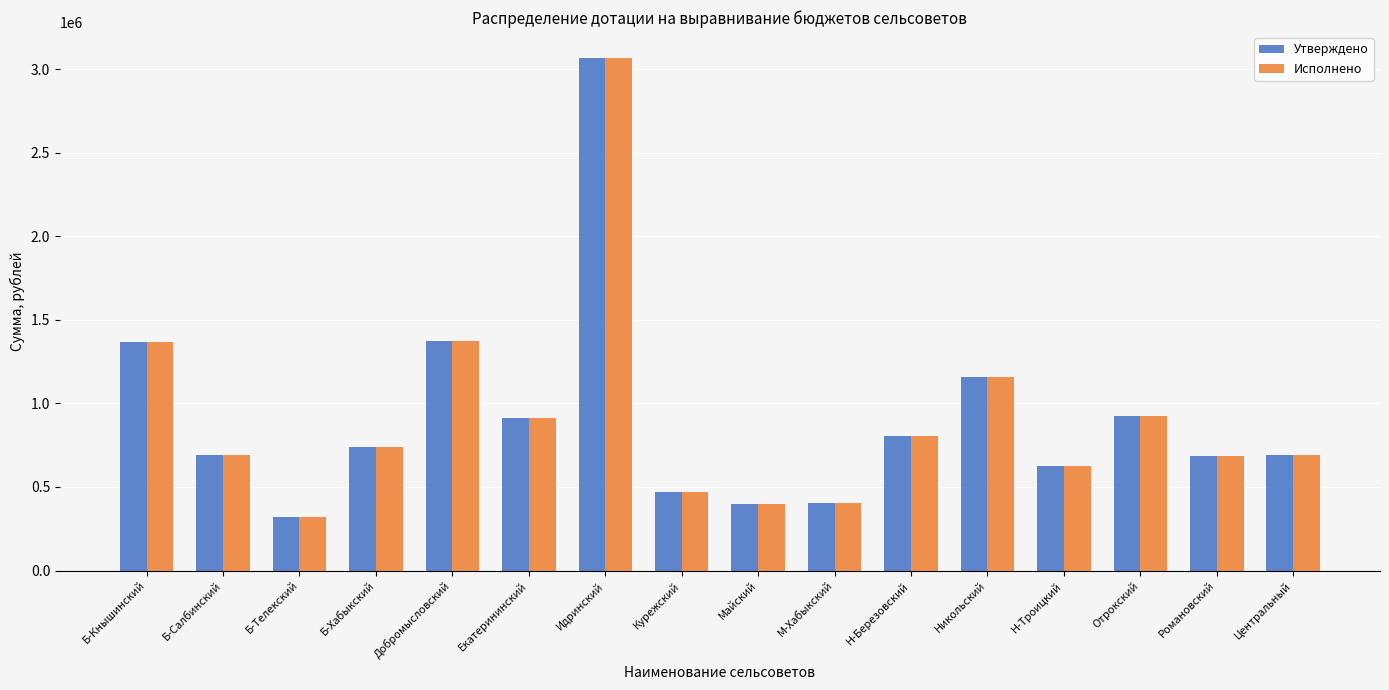

At which category is the sum across all series the highest?

Идринский